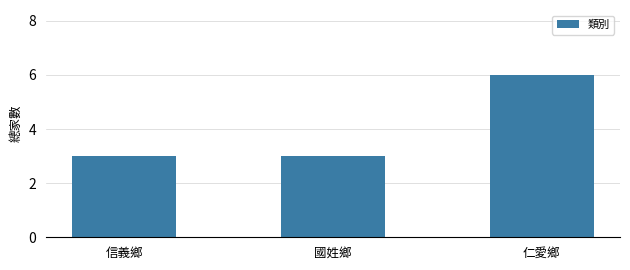

What is the value of the 3rd bar from the left?

6